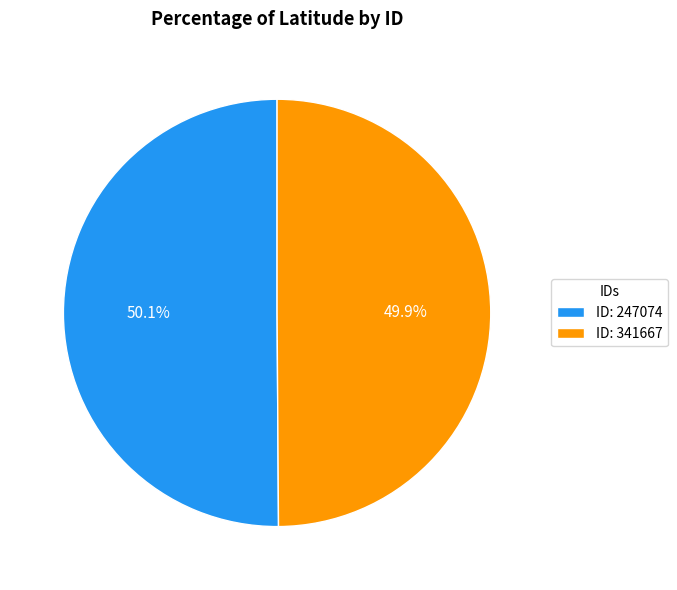

Does any single category account for the majority?

Yes